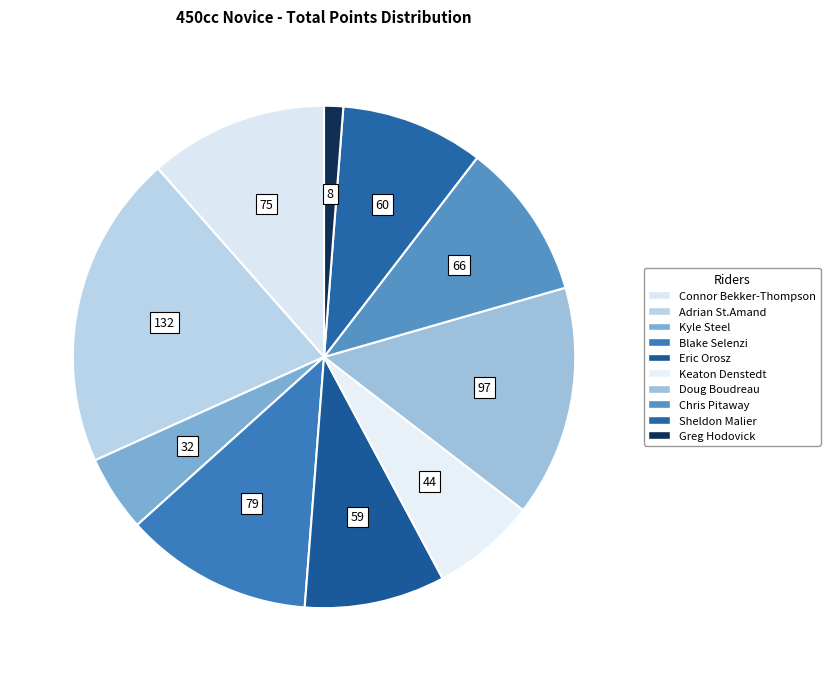

The Blake Selenzi slice represents 12% of the pie. True or false?

True